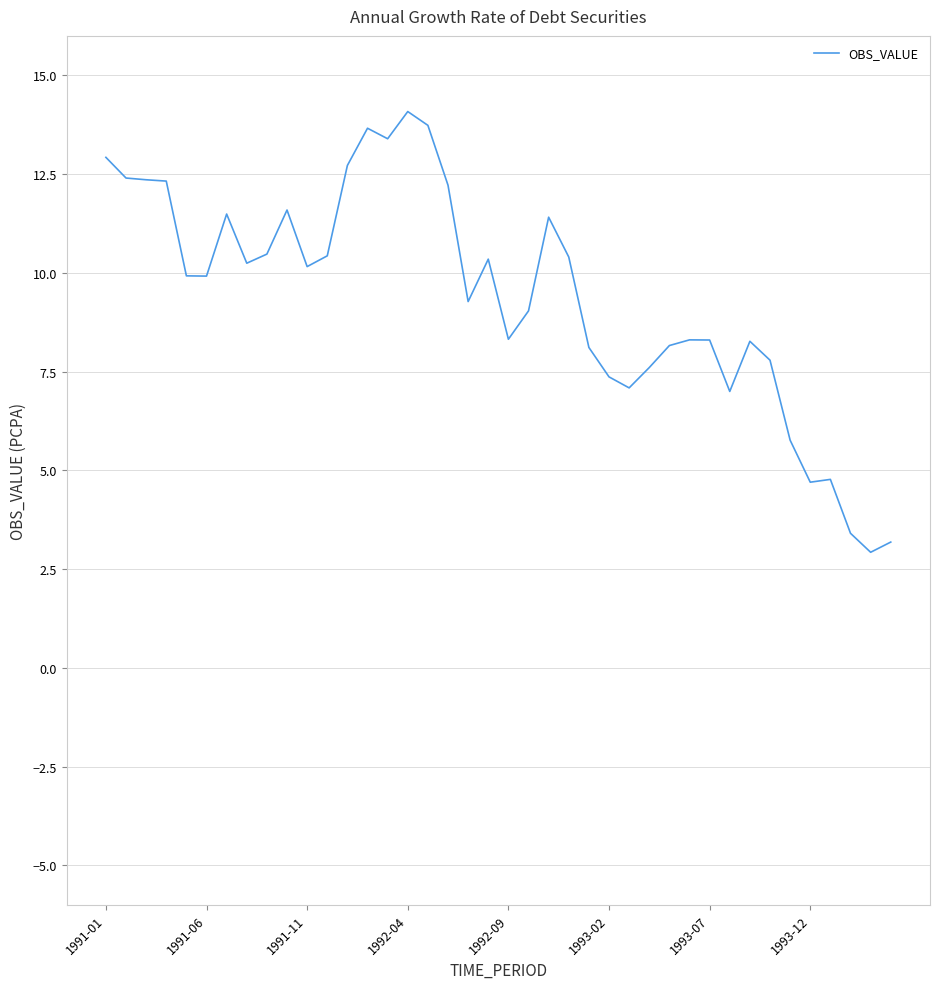

What is the greatest value displayed?

14.1